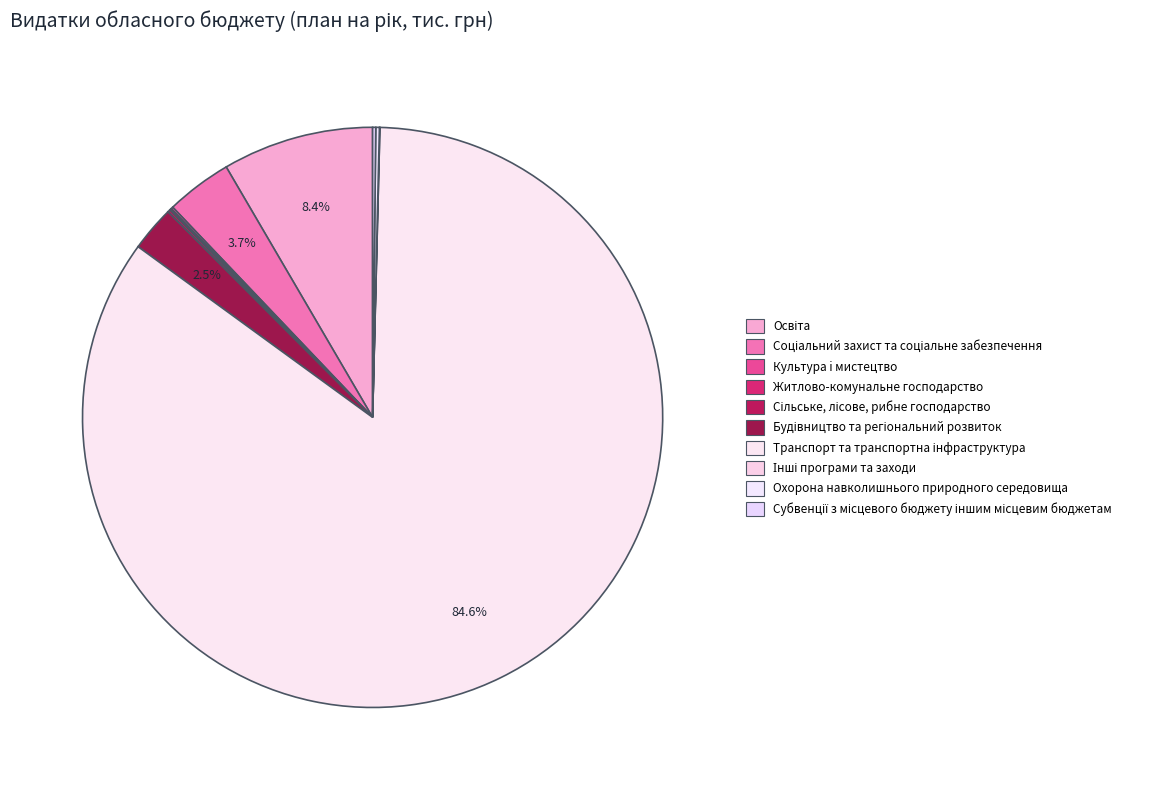

Does Транспорт та транспортна інфраструктура account for over 50% of the chart?

Yes